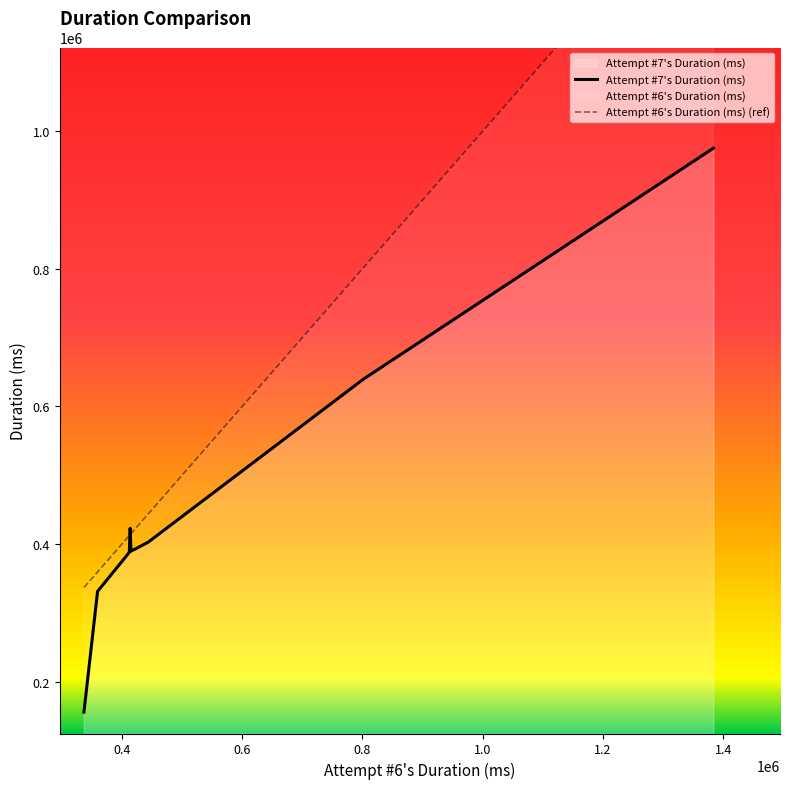

What is the highest value of the Attempt #7's Duration (ms) series?

975457